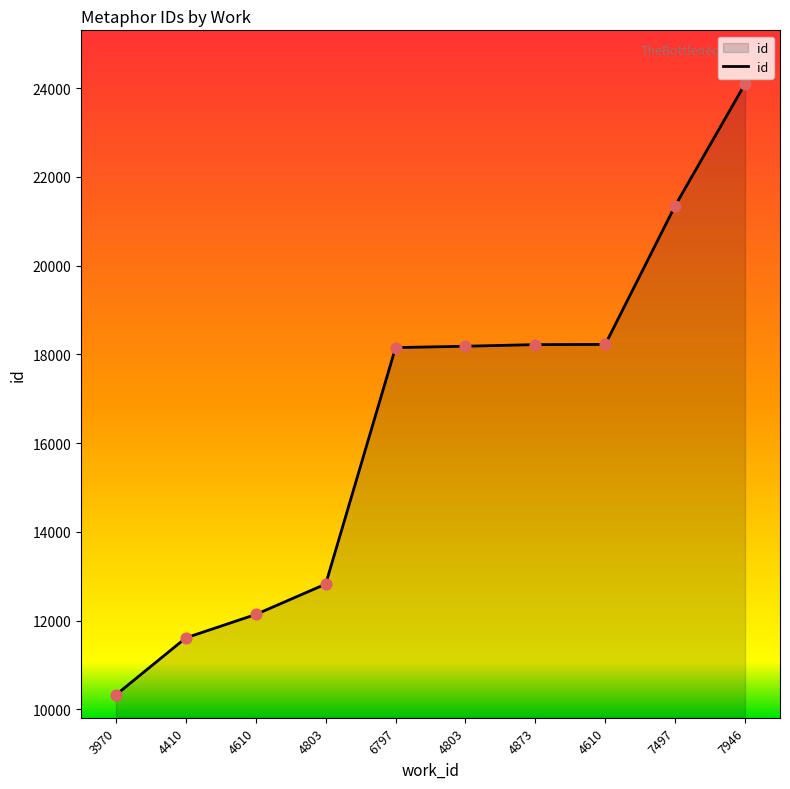

Which has a higher value, 7946 or 6797?

7946